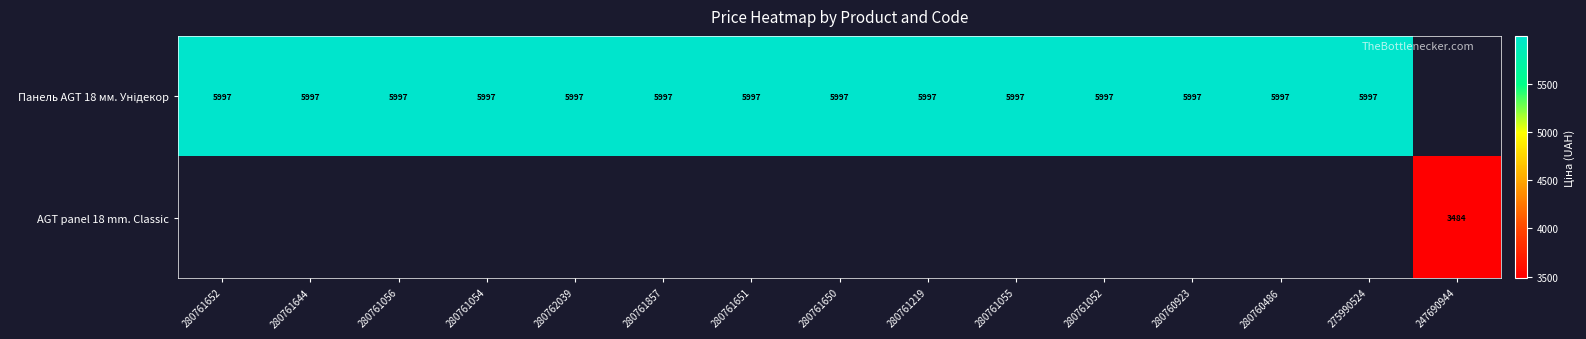

Which series changed the most between 280760486 and 275990524?

Панель AGT 18 мм. Унідекор